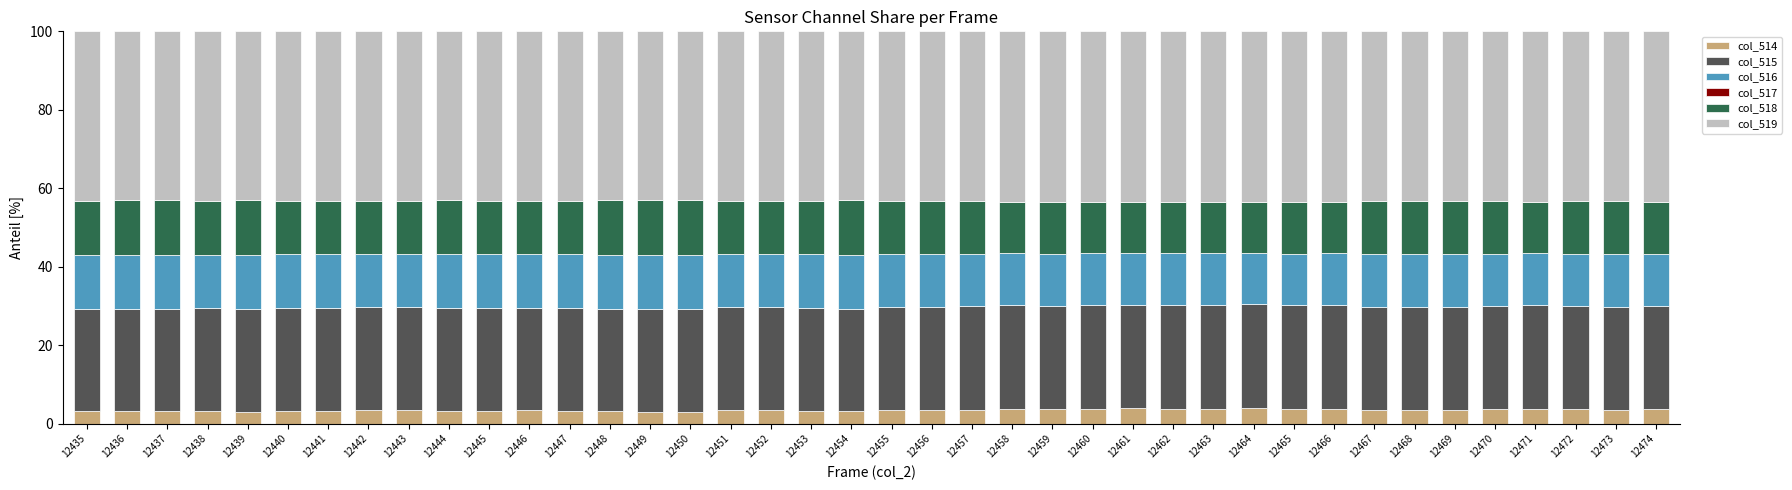

What is the sum of all col_514 values?

139.0